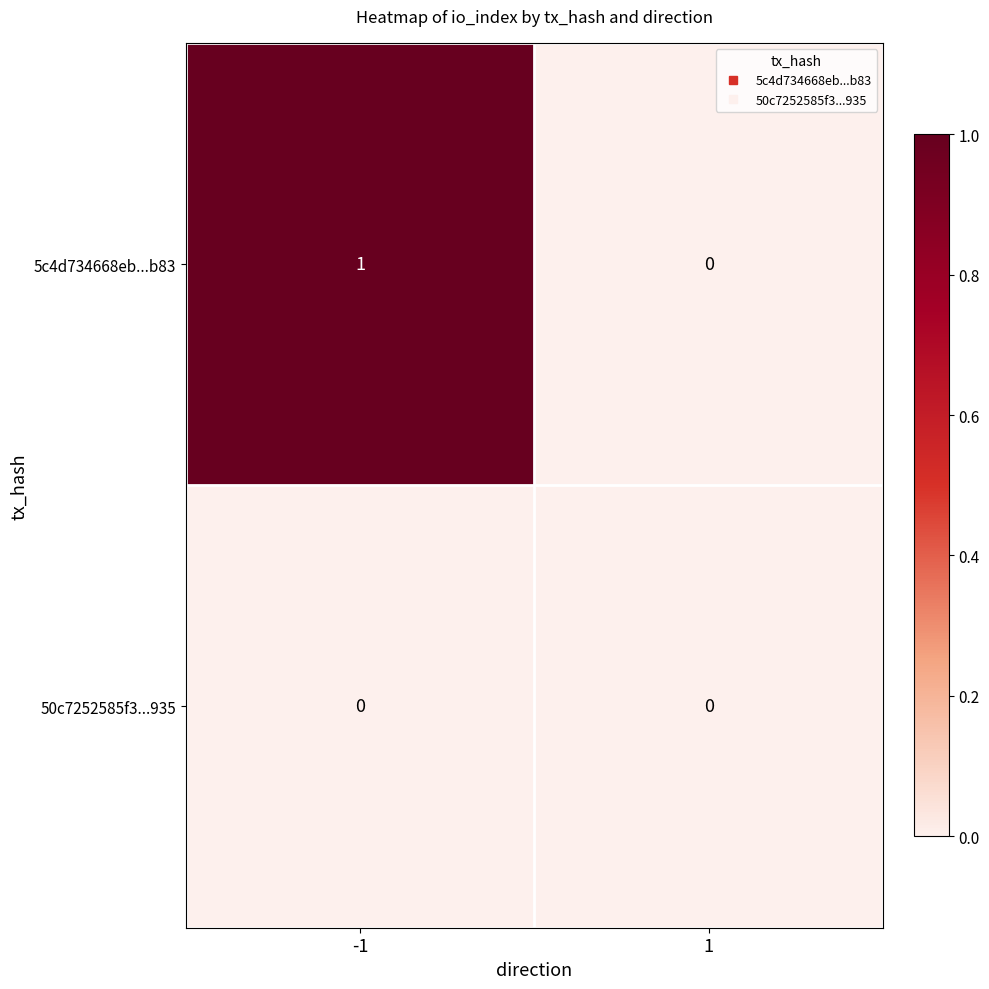

Which series has the largest total across all categories?

5c4d734668eb...b83